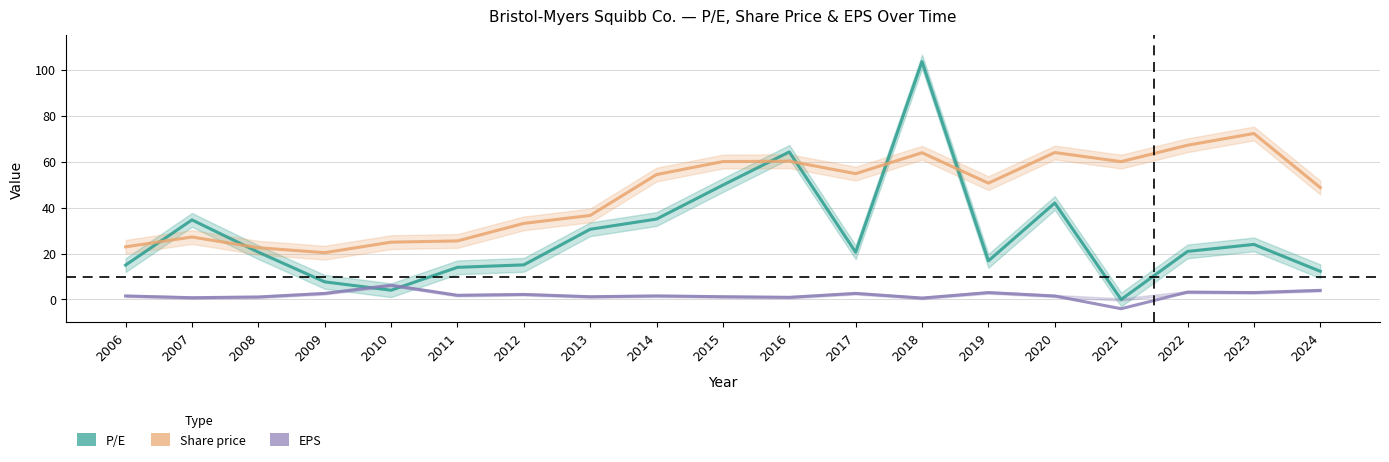

The Share price series shows 60.2 at 2016. True or false?

True